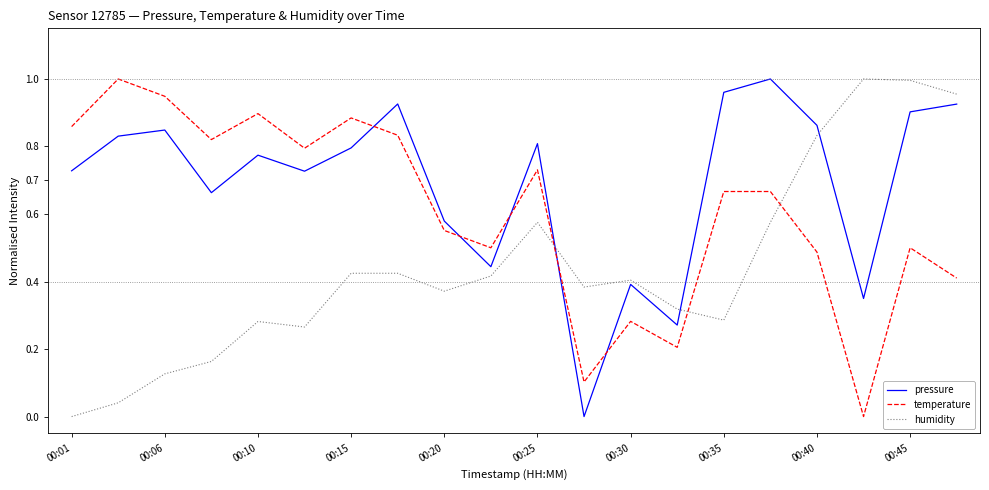

Which series has the largest total across all categories?

pressure